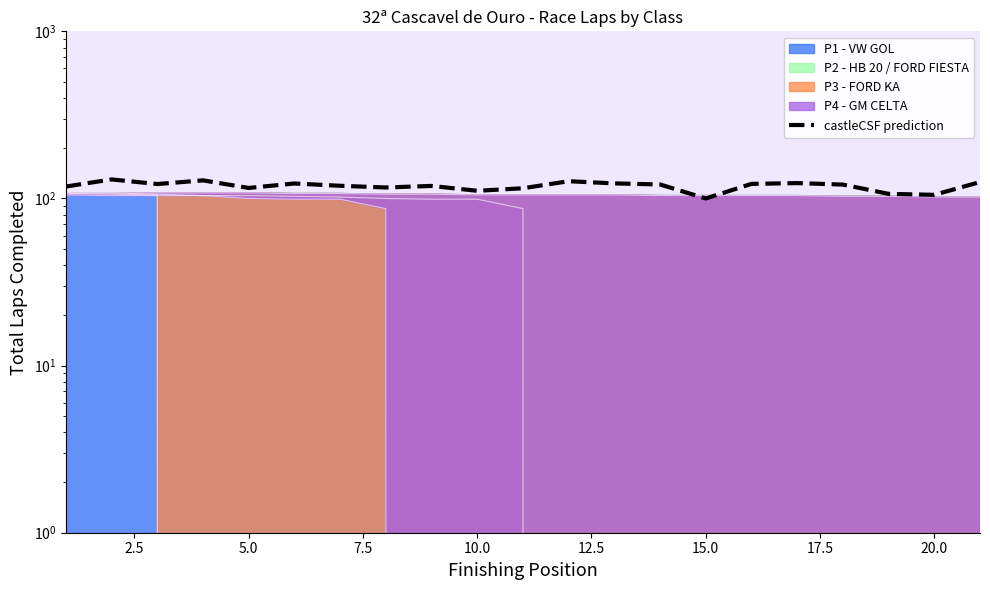

What is the change in value from 2.5 to 5.0?

-8.0